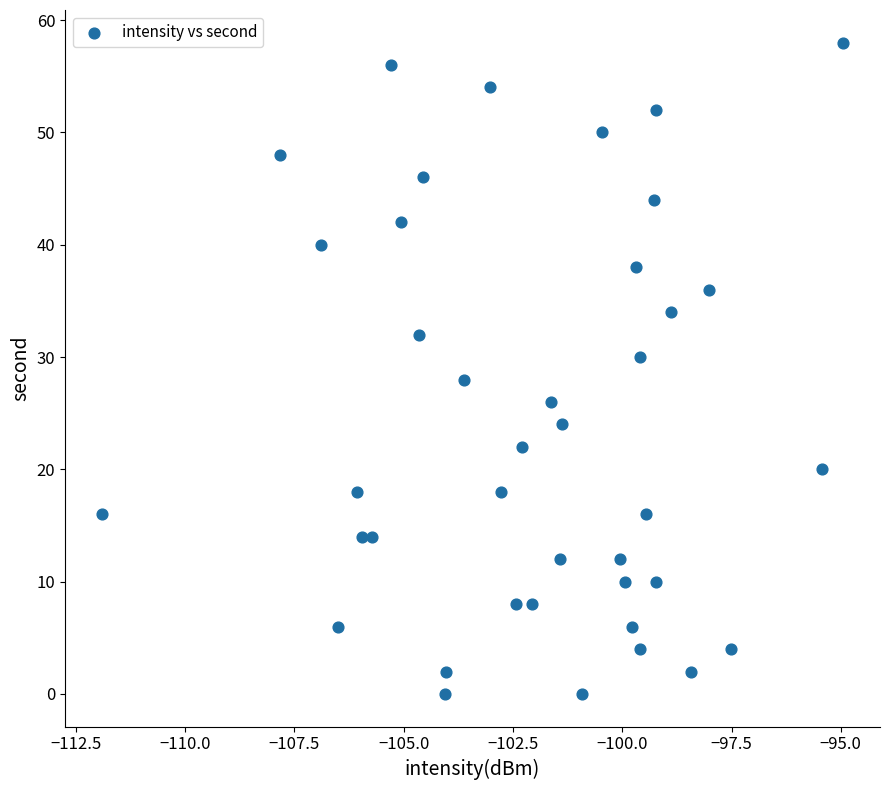

What is the range of Y values (max minus min)?

58